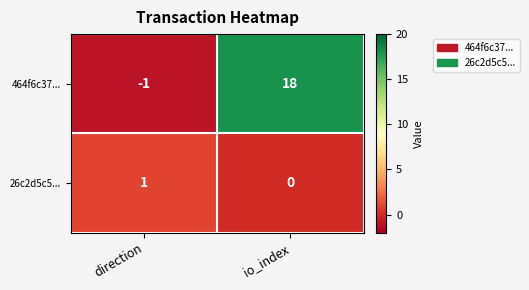

How many series are shown in this chart?

2